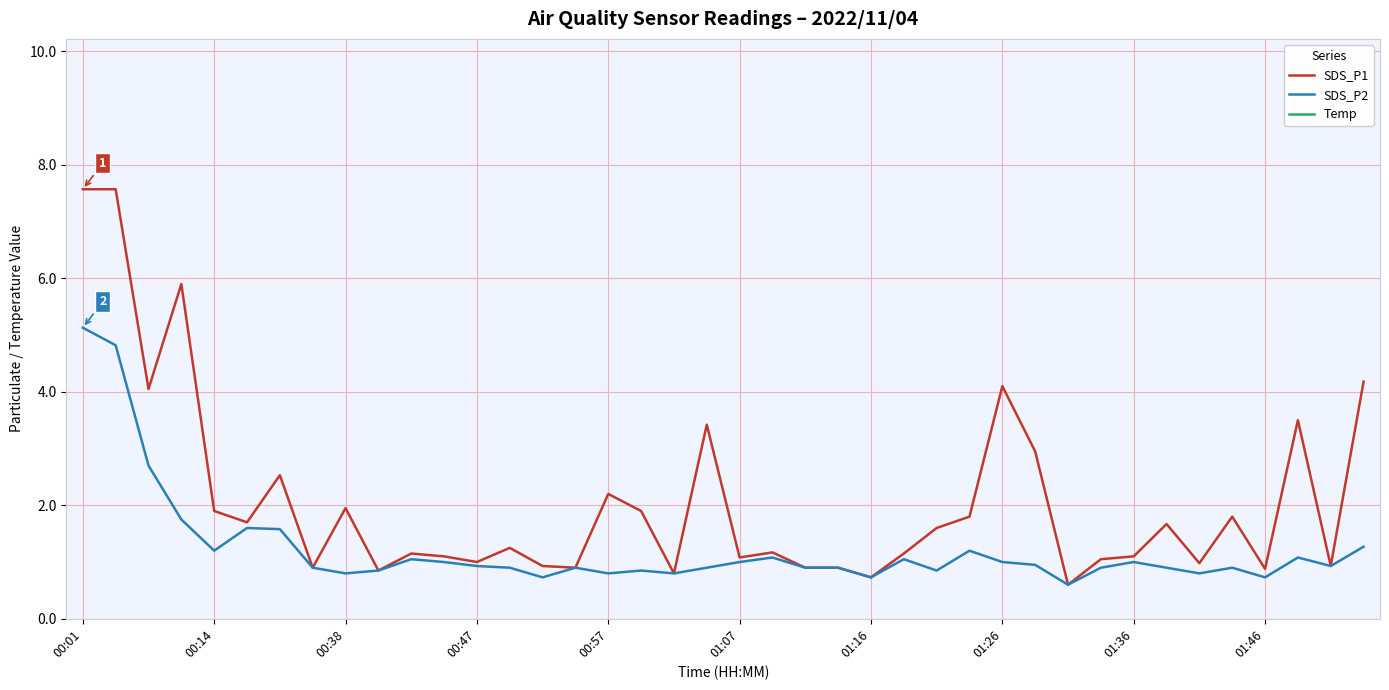

What is the difference between the maximum and minimum values in the SDS_P2 series?

4.5